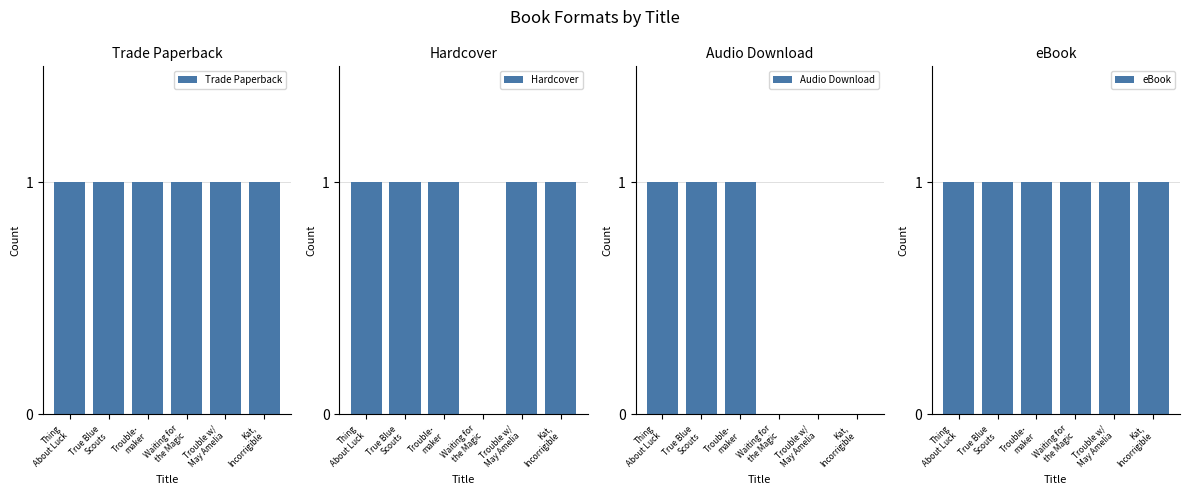

Which series has the largest total across all categories?

Trade Paperback